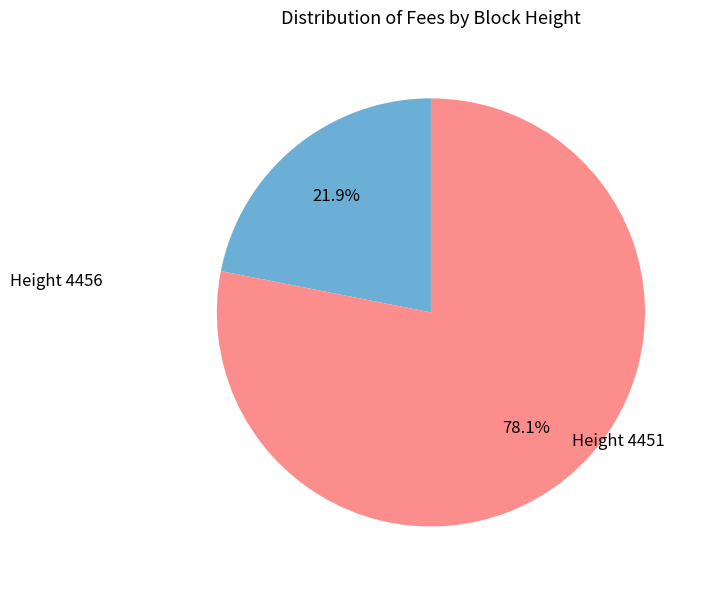

How many segments does this pie chart have?

2